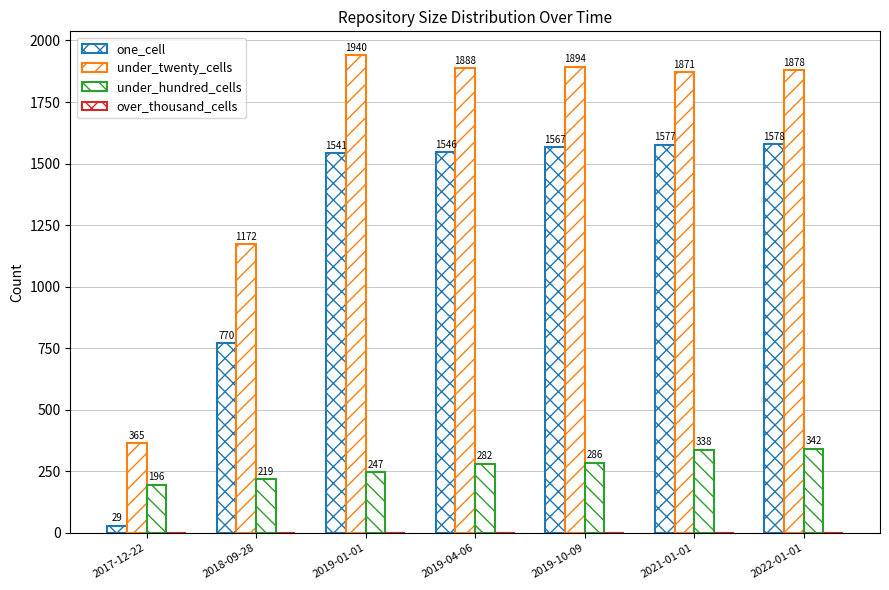

Reading right to left, extract all data points from this chart.

one_cell: 1578	1577	1567	1546	1541	770	29
under_twenty_cells: 1878	1871	1894	1888	1940	1172	365
under_hundred_cells: 342	338	286	282	247	219	196
over_thousand_cells: 0	0	0	0	0	0	0